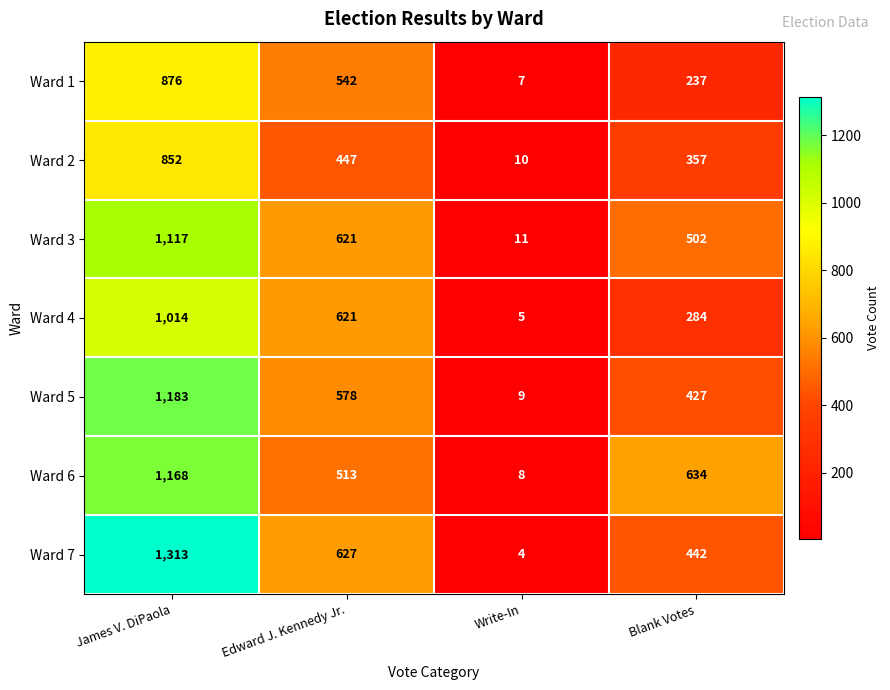

Which label corresponds to the largest value in the chart?

James V. DiPaola